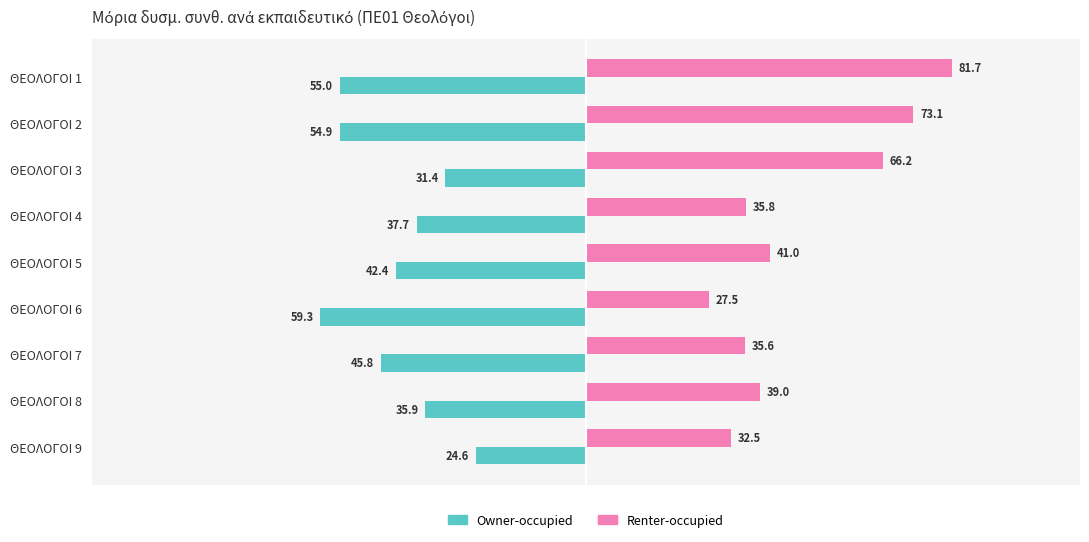

What is the total value across all series at ΘΕΟΛΟΓΟΙ 8?

3.1